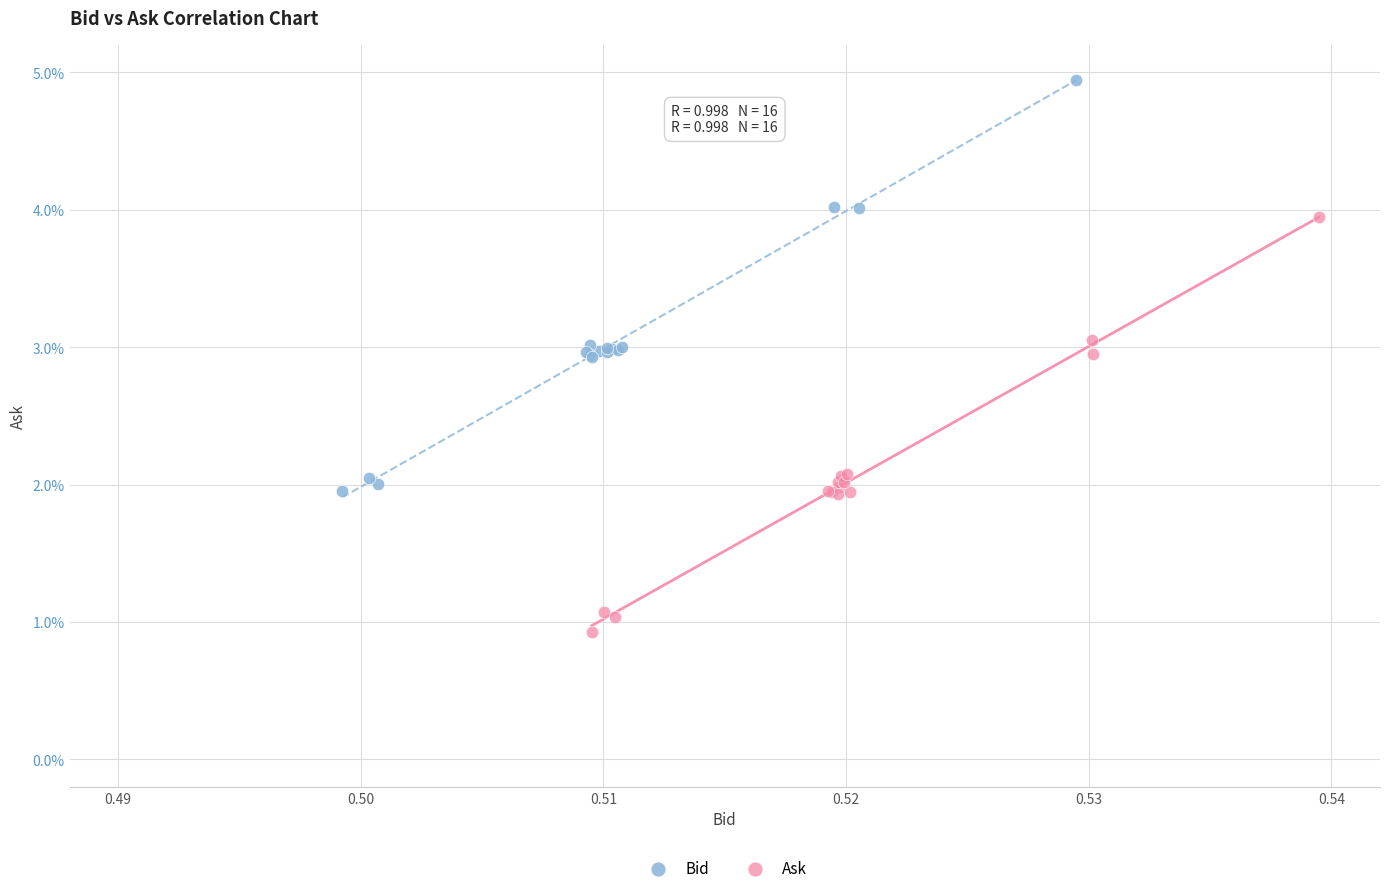

Which series has the widest spread of Y values?

Ask